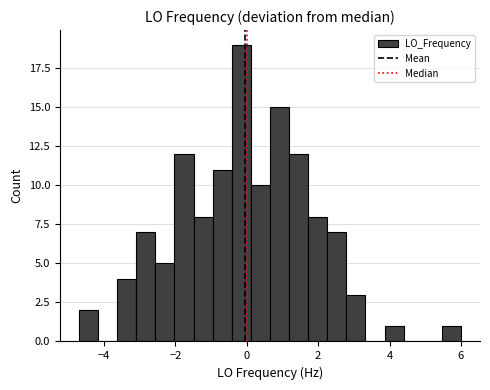

Read against the x-axis, roughly where is the centre of the tallest bar?

-0.2